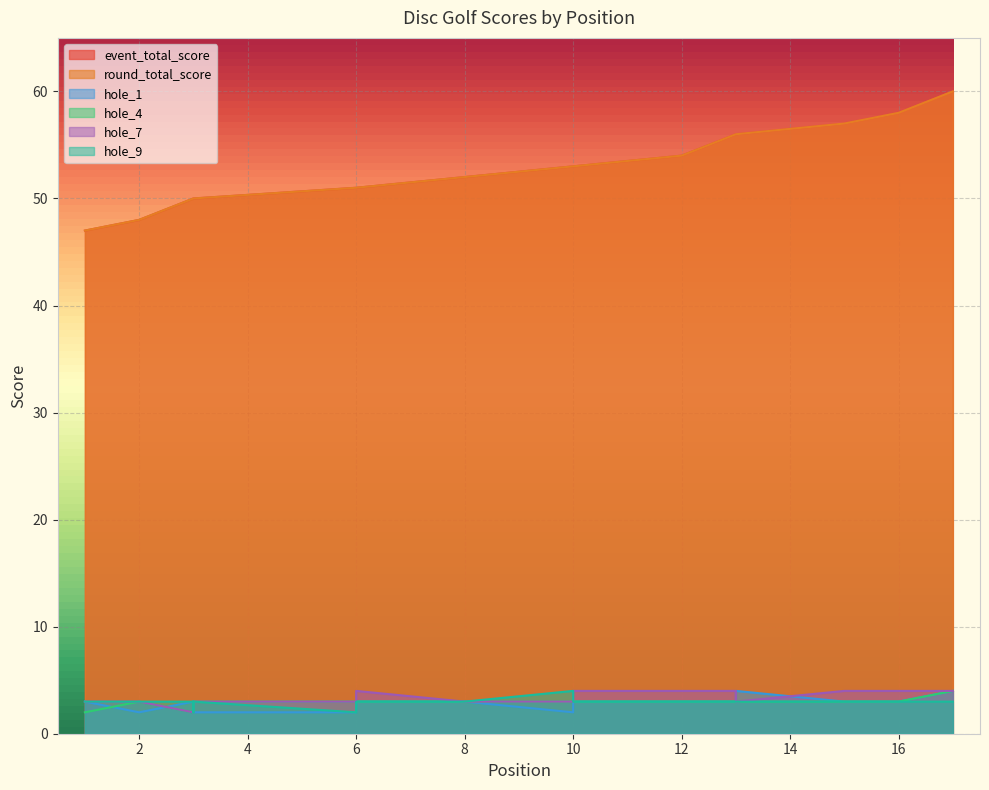

In hole_7, how many points are lower than both neighbors (excluding endpoints)?

2